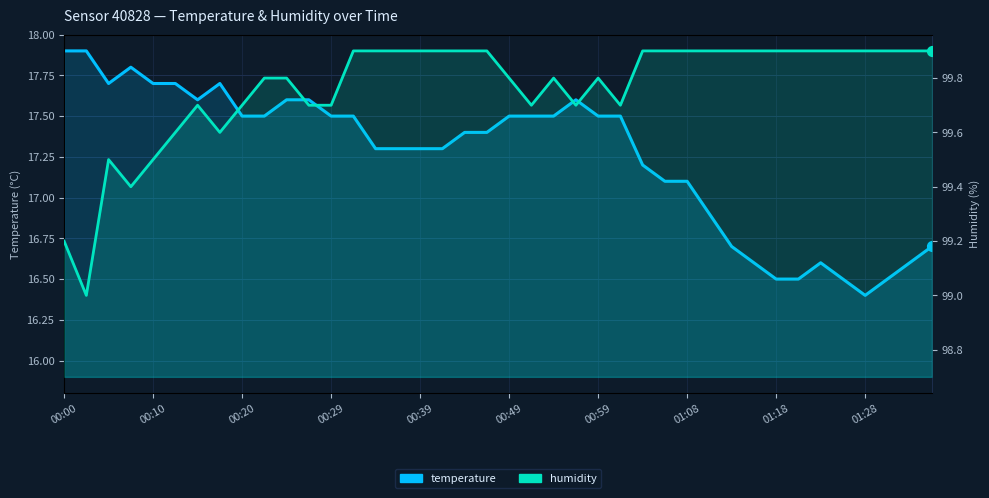

What is the total value across all series at 19?

117.3